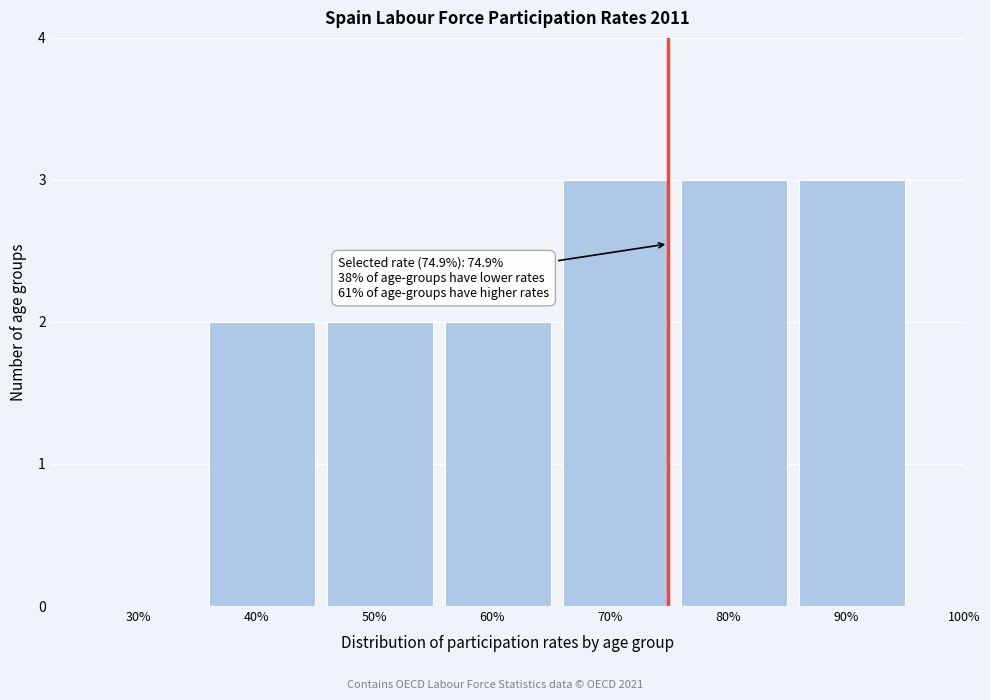

Reading left to right, transcribe all the data shown in this chart.

30%=0	40%=2	50%=2	60%=2	70%=3	80%=3	90%=3